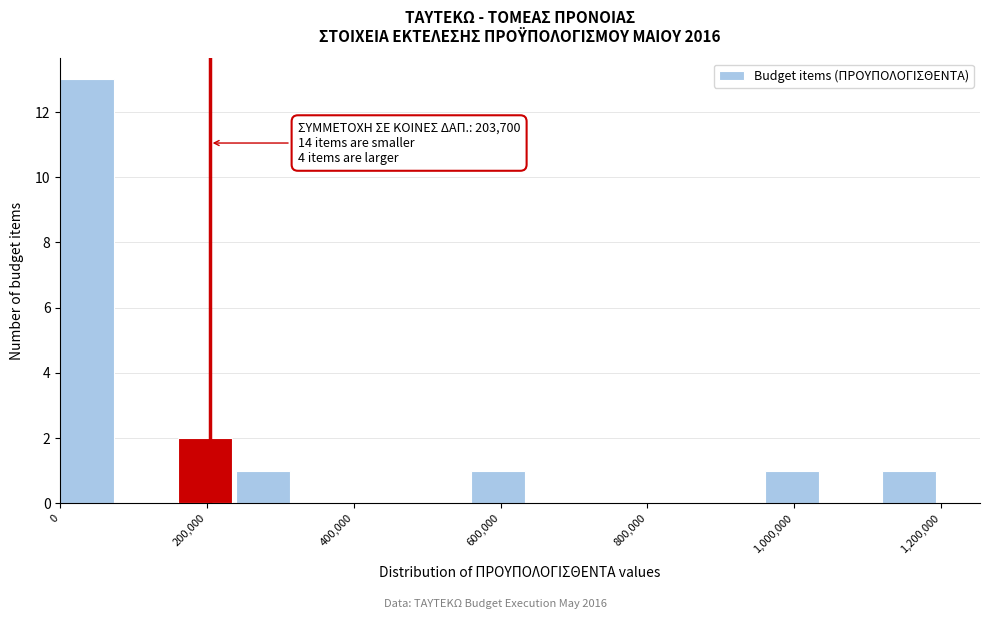

Which range on the x-axis has the tallest bar?

0 to 80000